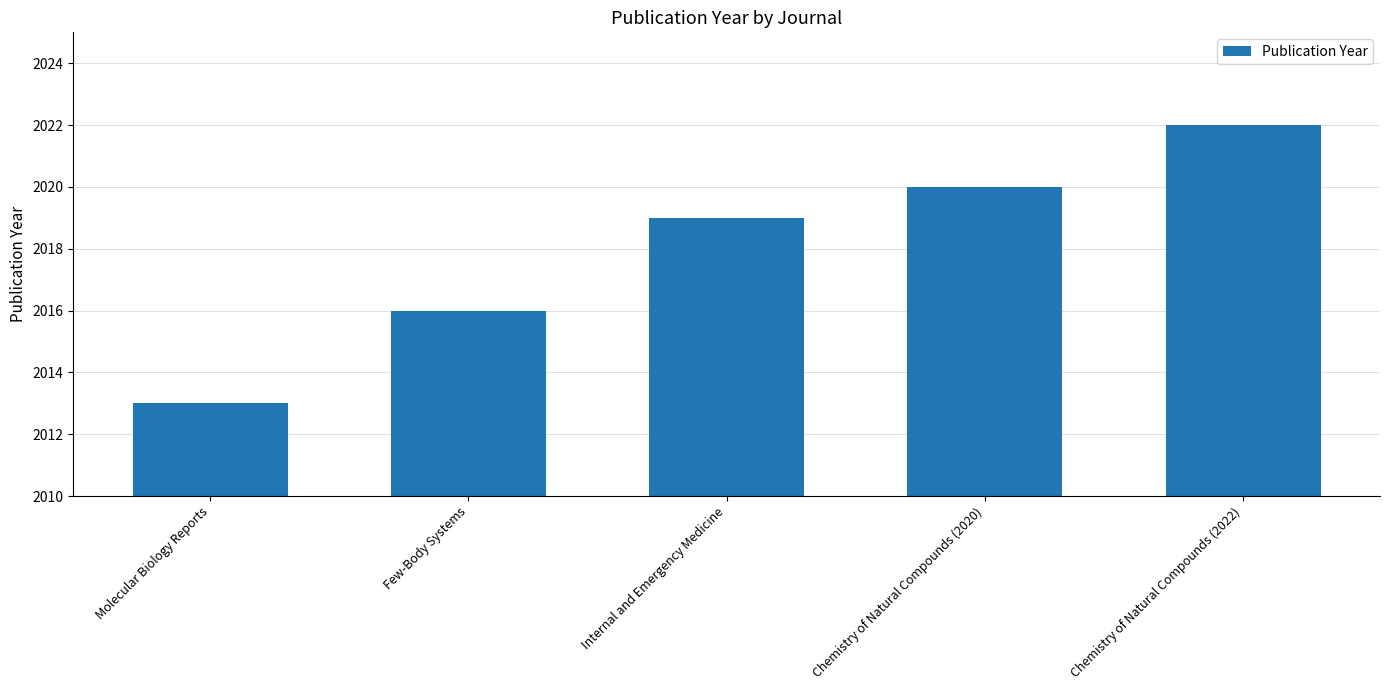

Count the number of categories in the chart.

5